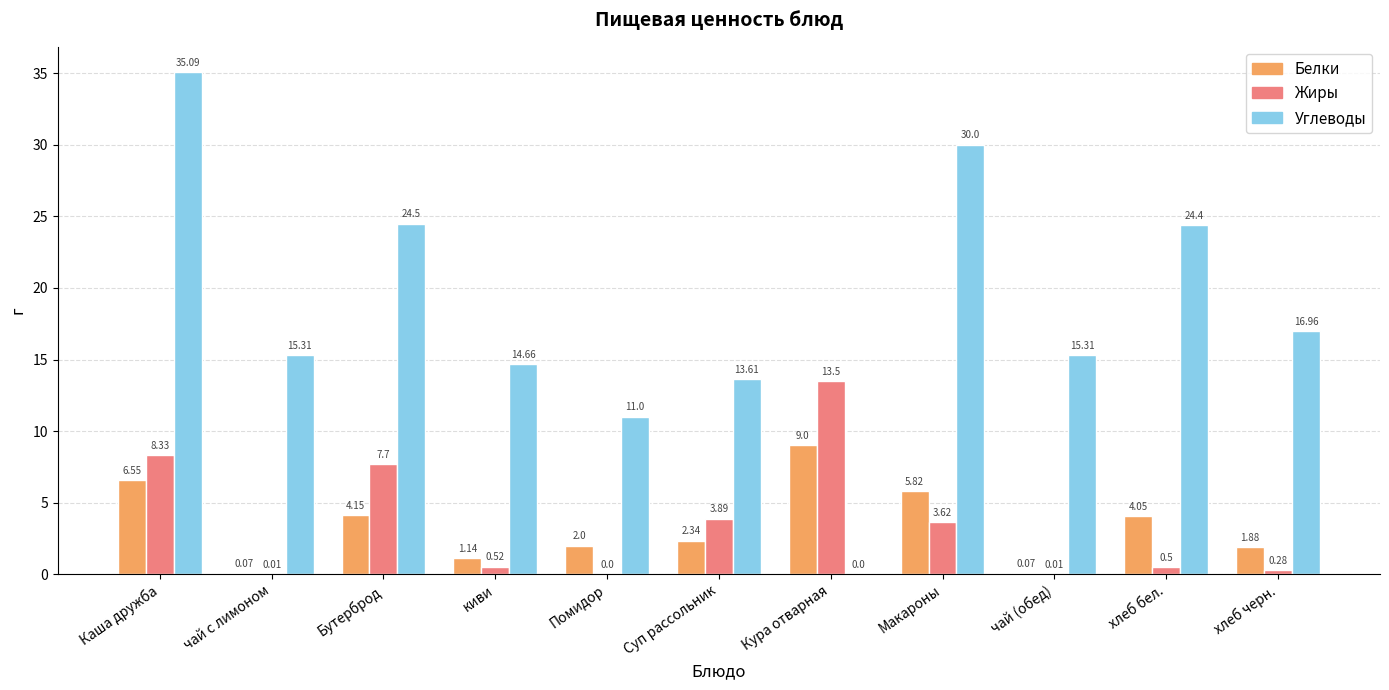

What is the sum of all Белки values?

37.1